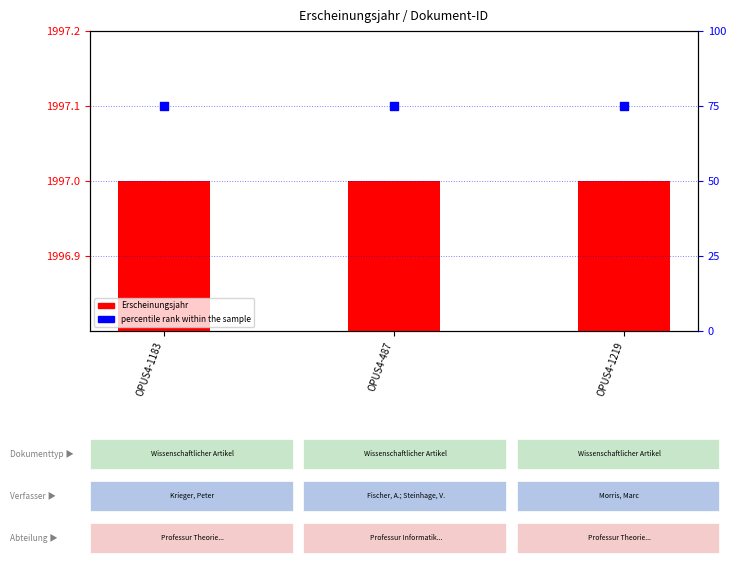

Which series reaches the minimum Y coordinate?

percentile rank within the sample